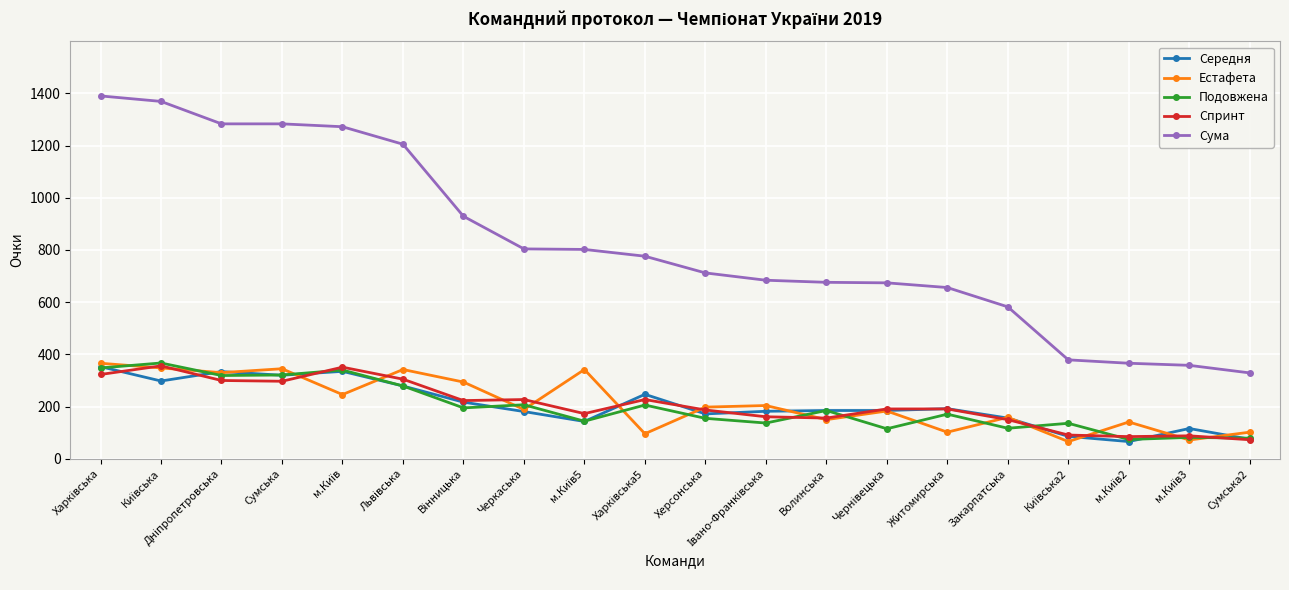

What is the highest value of the Середня series?

353